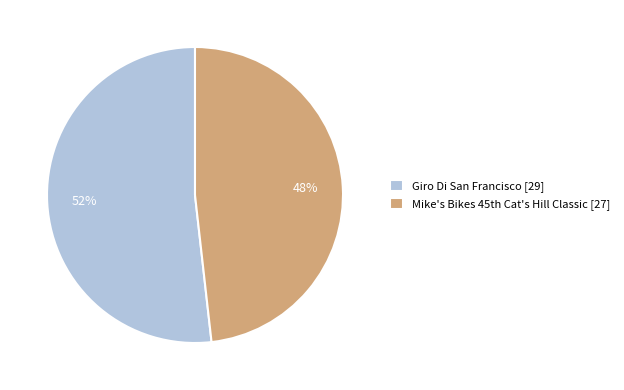

How many slices are in this pie chart?

2